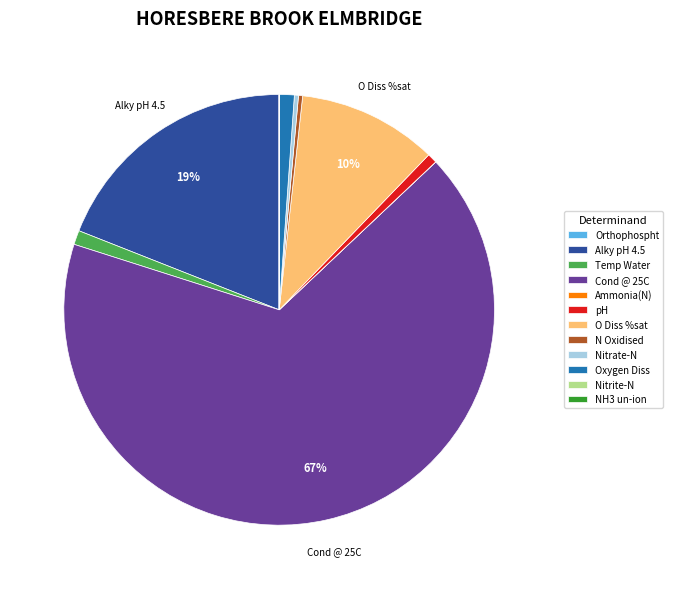

Do Cond @ 25C and pH together represent more than half of the pie?

Yes